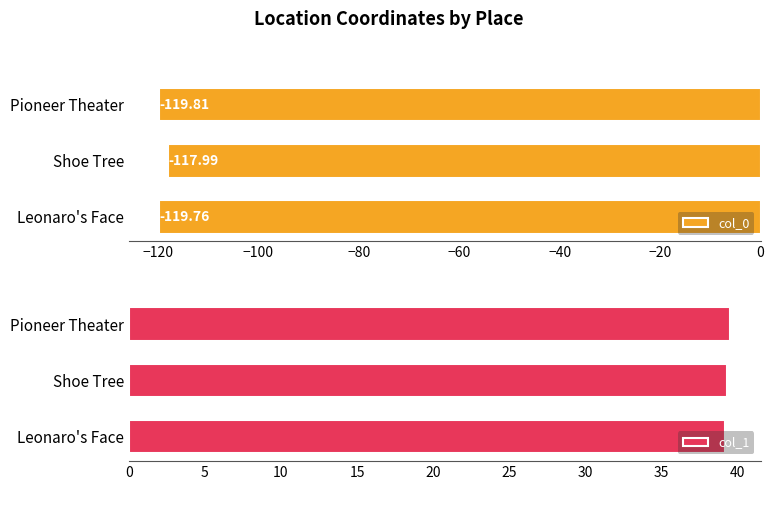

List the labels in order of col_1 value, smallest first.

Leonaro's Face, Shoe Tree, Pioneer Theater